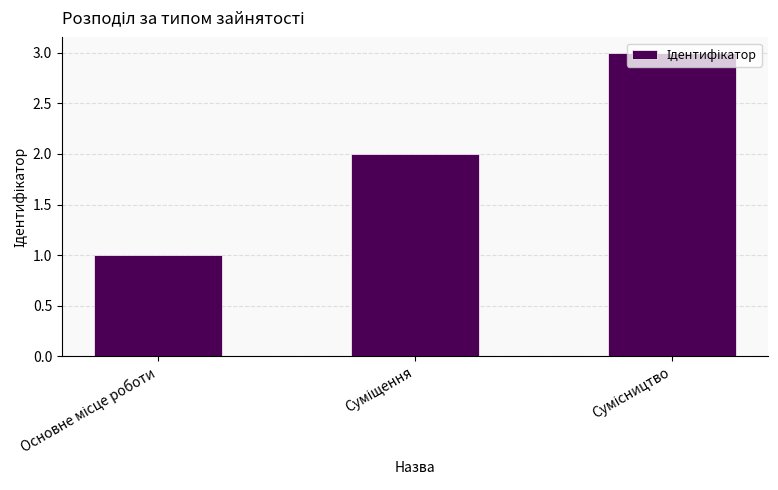

What is the maximum value shown in the chart?

3